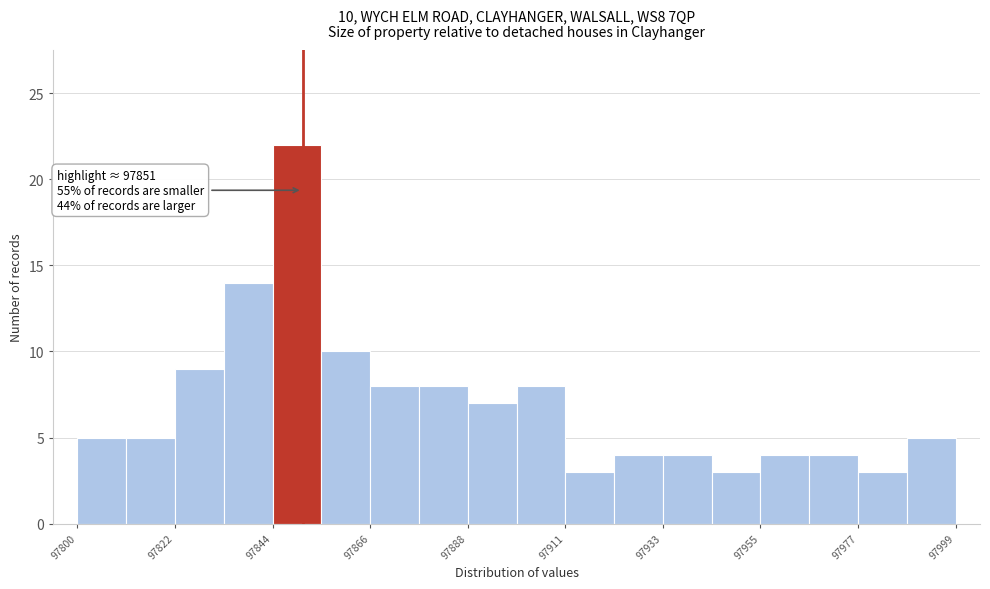

Around what value on the x-axis is the tallest bar? Give the approximate position of its centre, as read against the axis.

97850